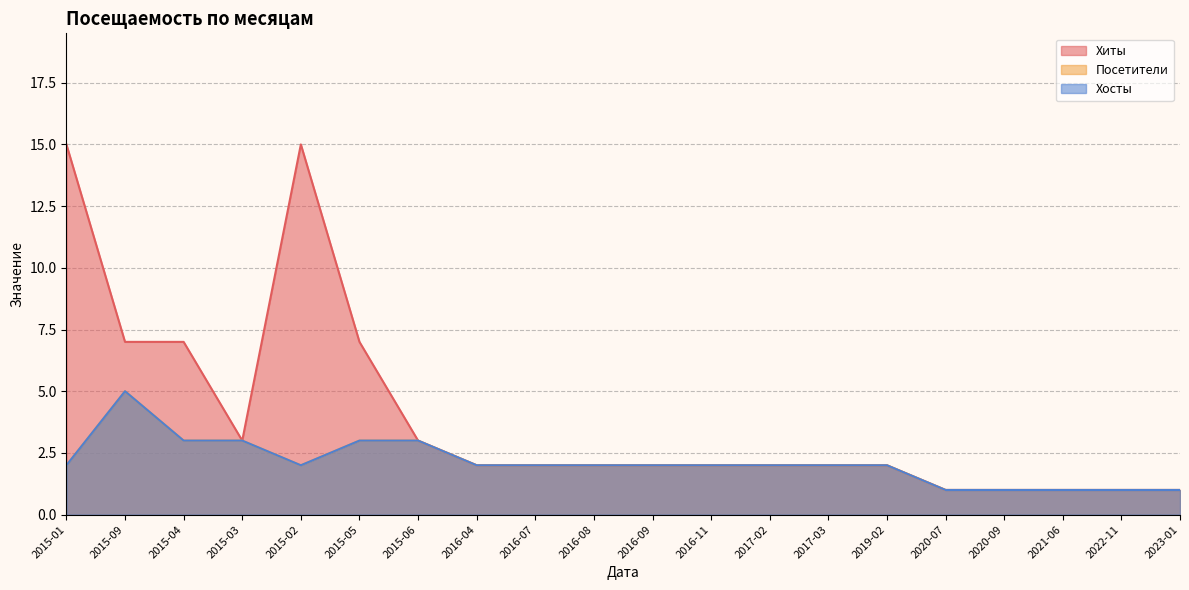

How many data points in Хиты are above 2?

7